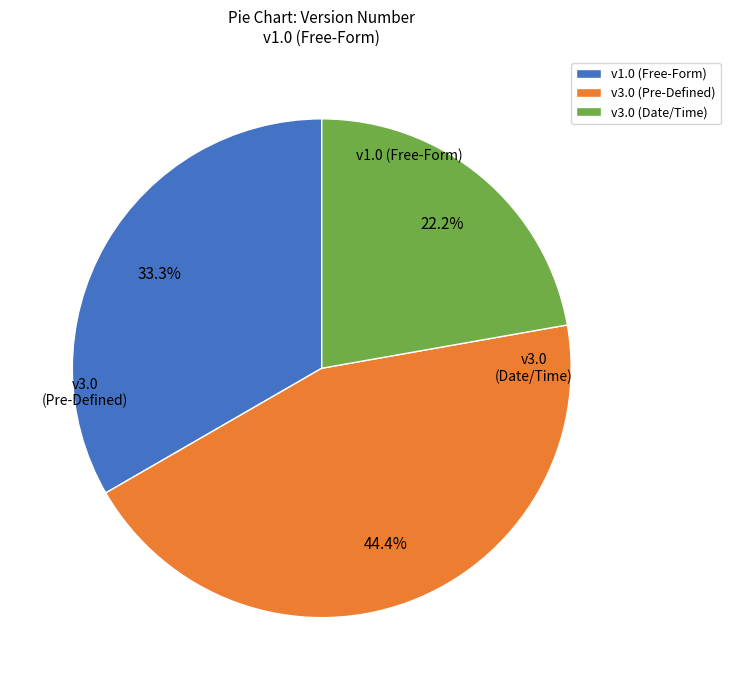

How much of the chart is everything except v3.0 (Date/Time)?

77.8%